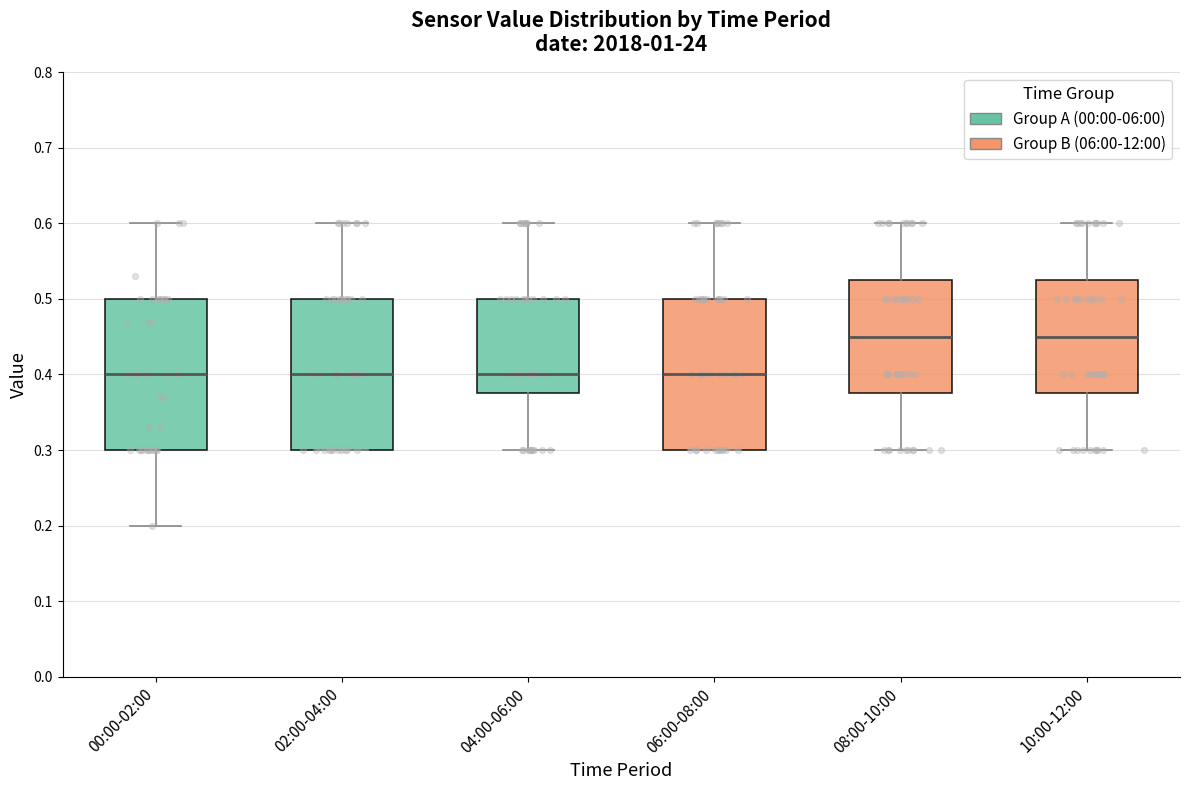

Reading left to right, transcribe this box plot: for each box, give where its median line is, the range the box spans, and where its two whiskers end, as read against the y-axis. The values are not printed on the chart, so give them approximately, as read against the axis.

00:00-02:00: median 0.40, box 0.30 to 0.50, whiskers 0.20 to 0.60
02:00-04:00: median 0.40, box 0.30 to 0.50, whiskers 0.30 to 0.60
04:00-06:00: median 0.40, box 0.38 to 0.50, whiskers 0.30 to 0.60
06:00-08:00: median 0.40, box 0.30 to 0.50, whiskers 0.30 to 0.60
08:00-10:00: median 0.45, box 0.38 to 0.53, whiskers 0.30 to 0.60
10:00-12:00: median 0.45, box 0.38 to 0.53, whiskers 0.30 to 0.60